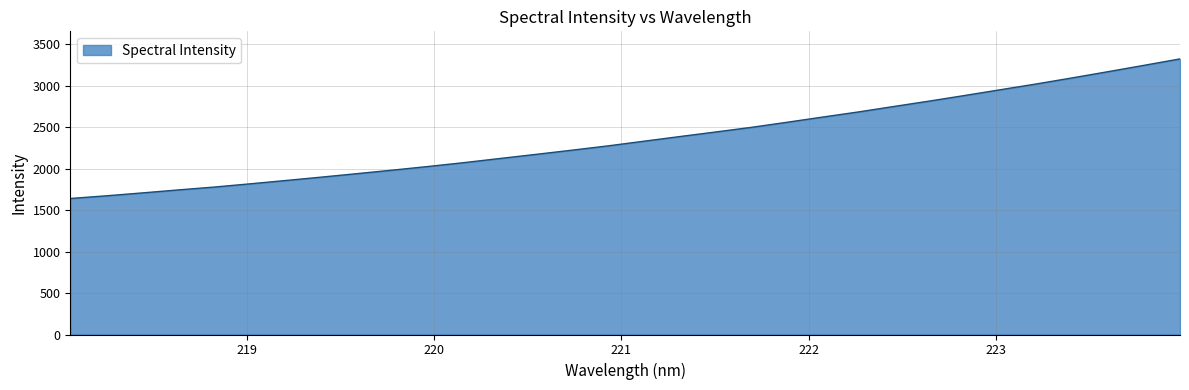

What is the maximum value shown in the chart?

3320.8